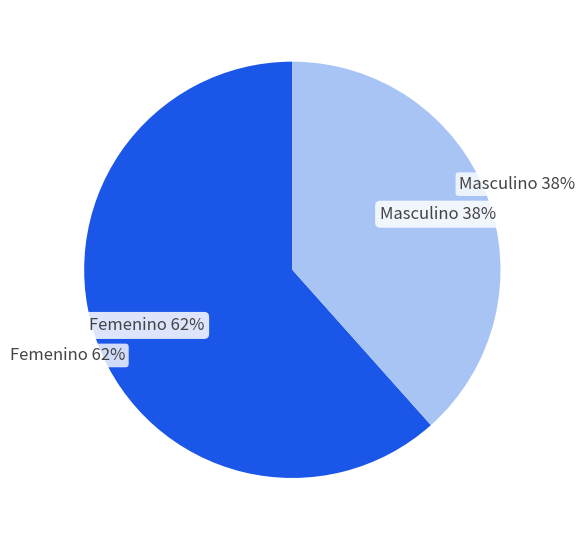

What is the largest slice in the pie chart?

Femenino